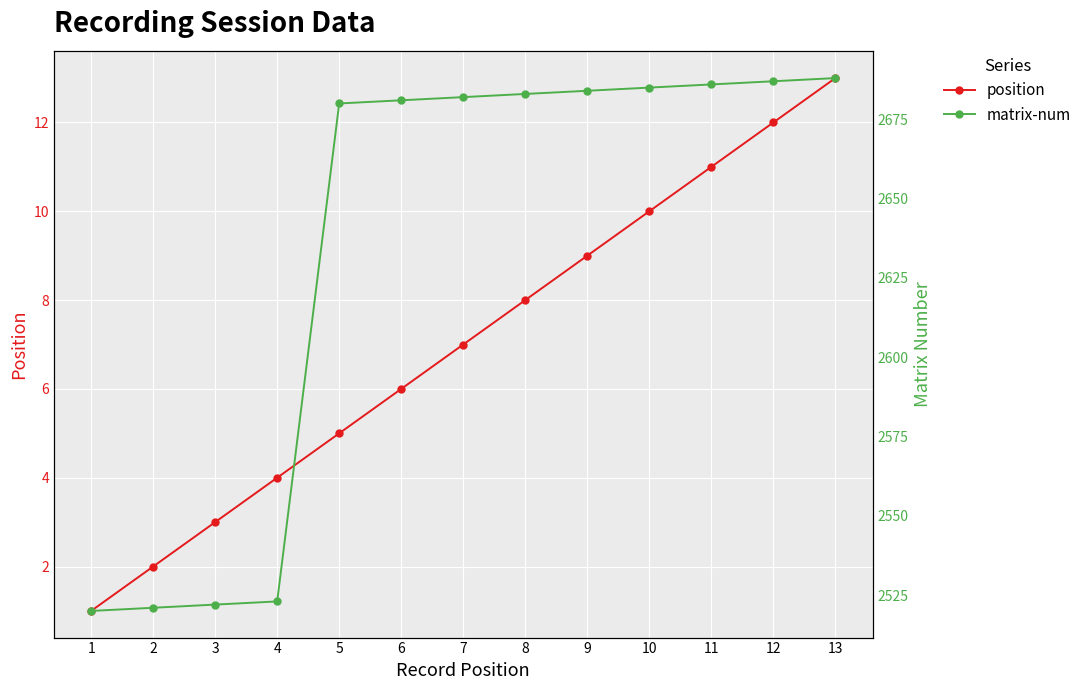

What is the difference between the matrix-num values at 3 and 13?

166